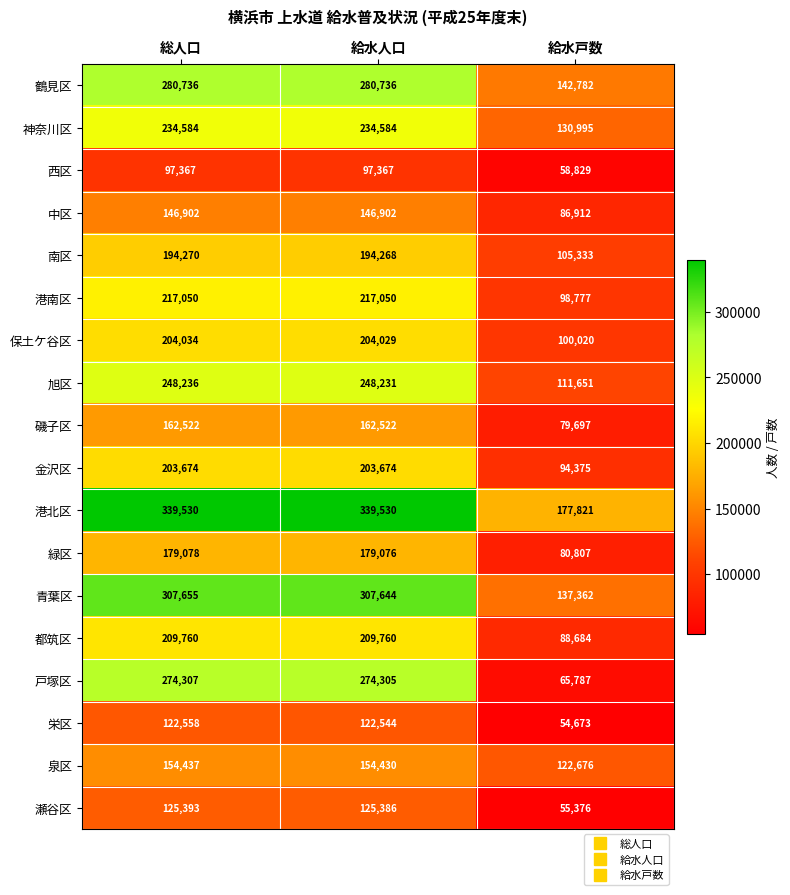

Is it true that 都筑区 equals 88684 at 給水戸数?

True